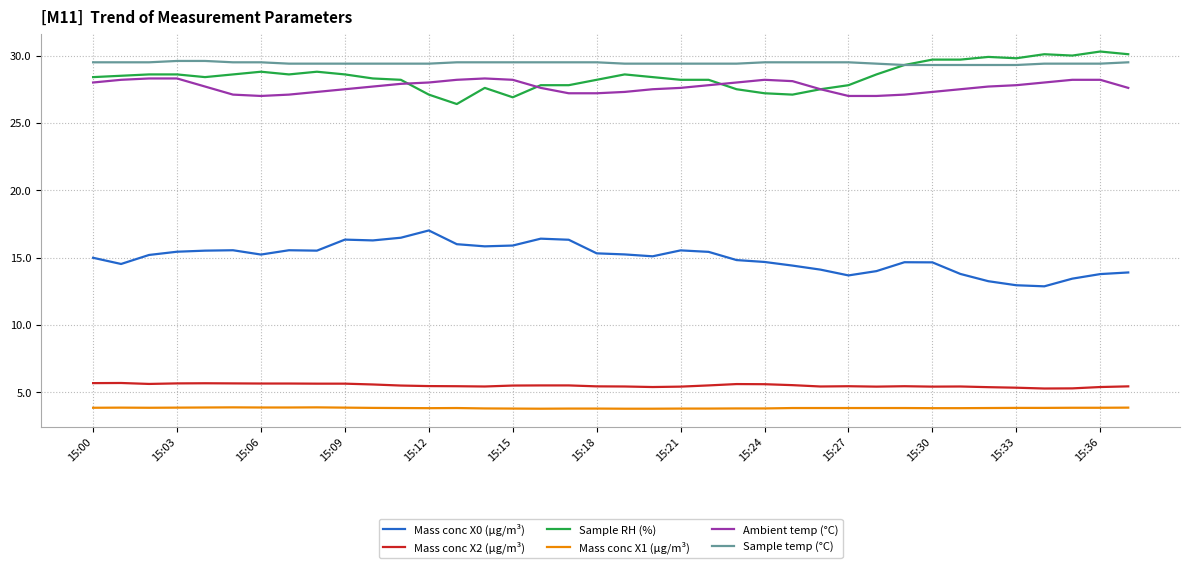

True or false: Ambient temp (°C) and Mass conc X2 (μg/m³) cross at least once.

False